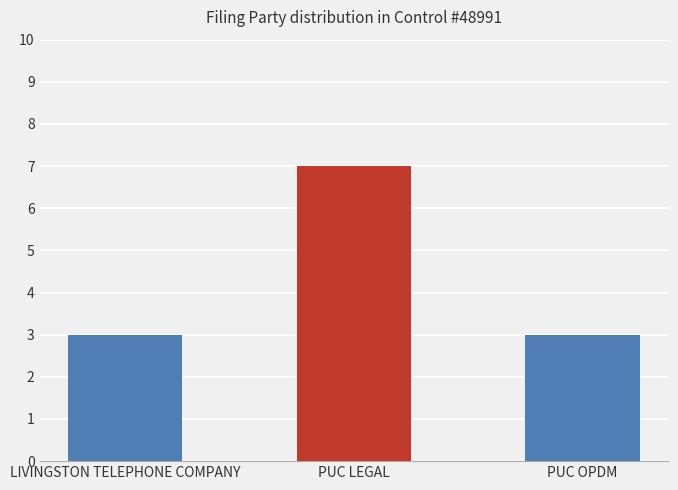

What is the difference between the values at PUC LEGAL and PUC OPDM?

4